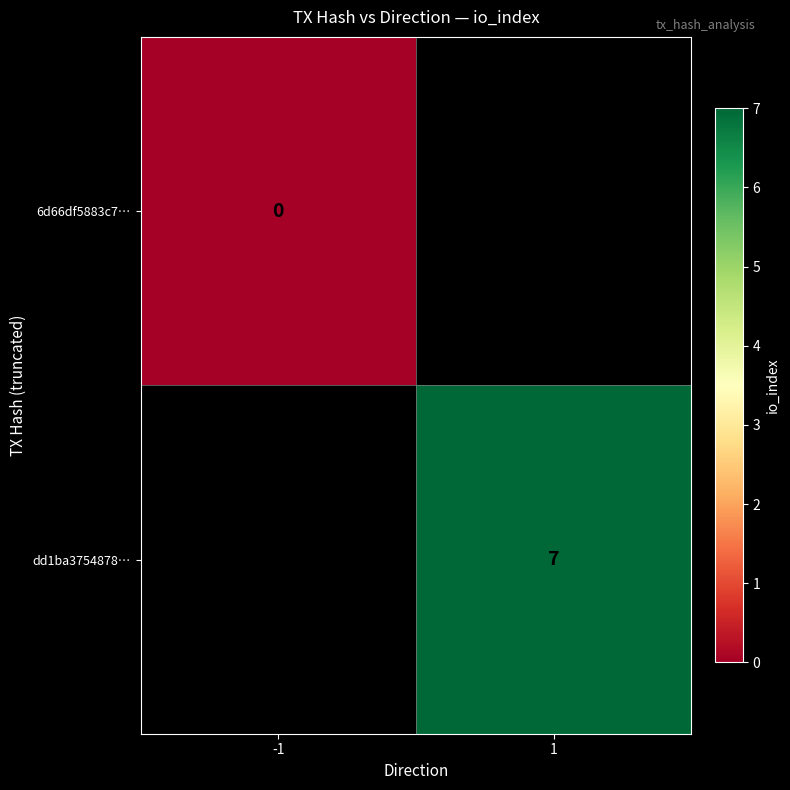

Is the value of dd1ba3754878… at 1 greater than the value of 6d66df5883c7… at -1?

Yes